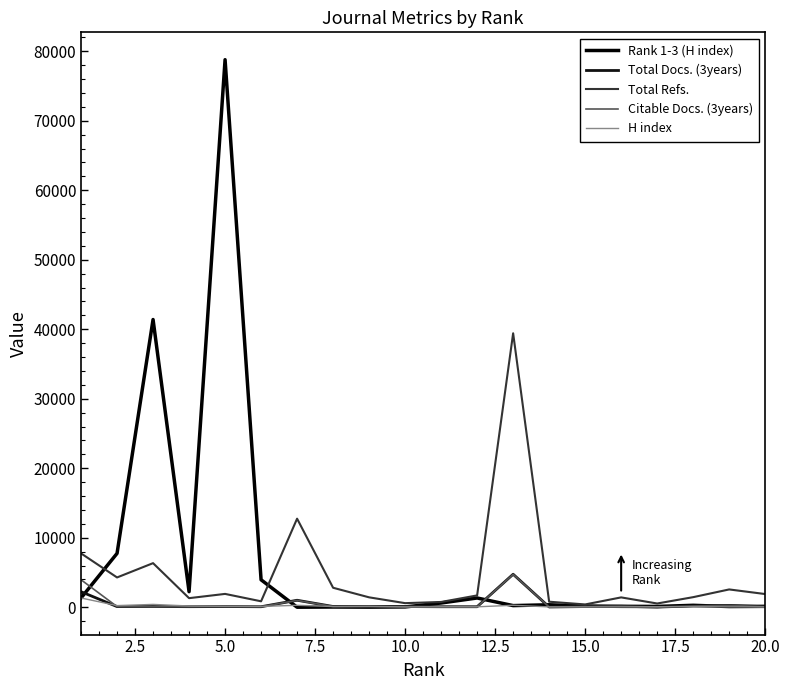

How many lines are shown in the chart?

5